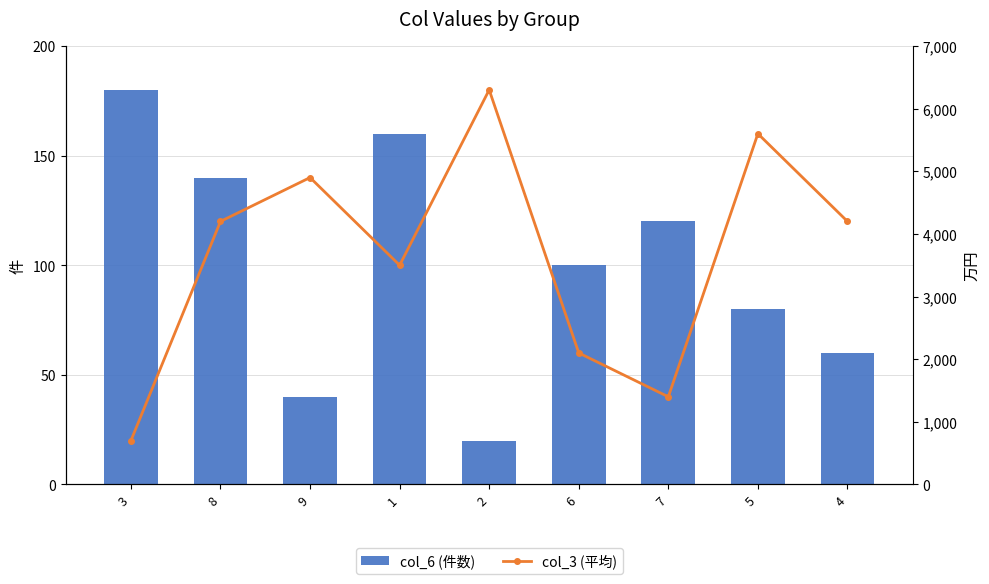

Which series changed the most between 7 and 5?

col_3 (平均)